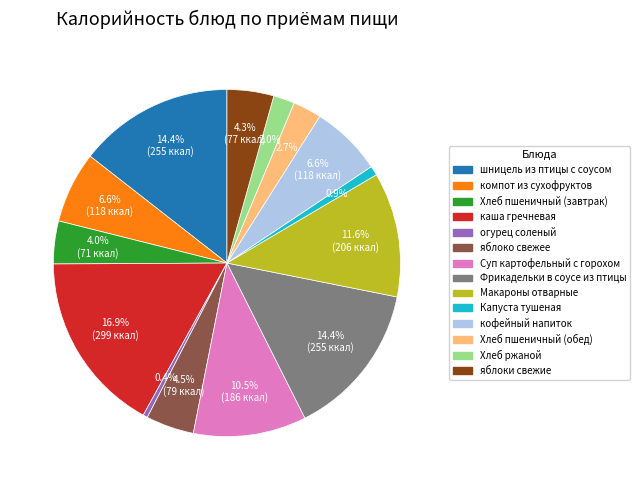

Does any single category account for the majority?

No